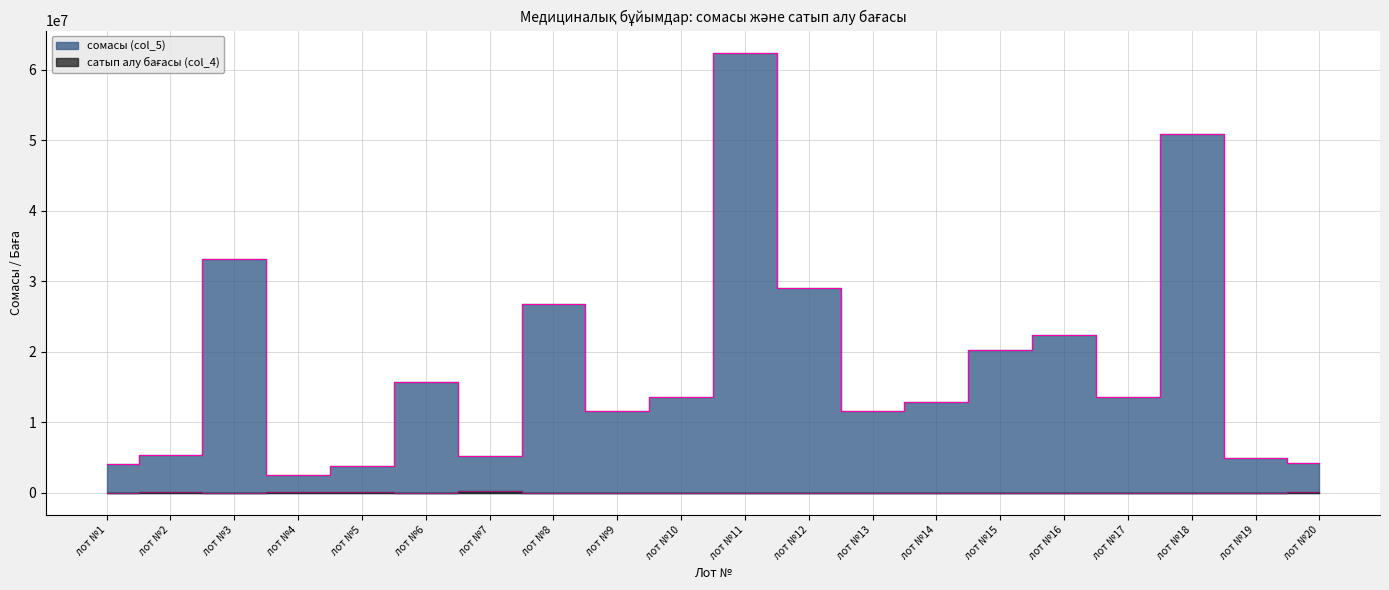

Between лот №3 and лот №14, which series saw the biggest shift?

сомасы (col_5)